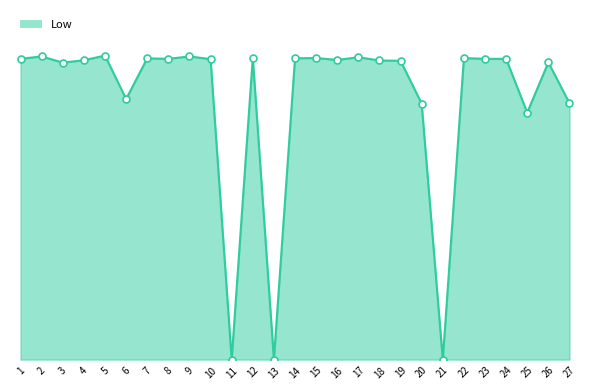

Does the chart display data point markers on the line(s)?

No